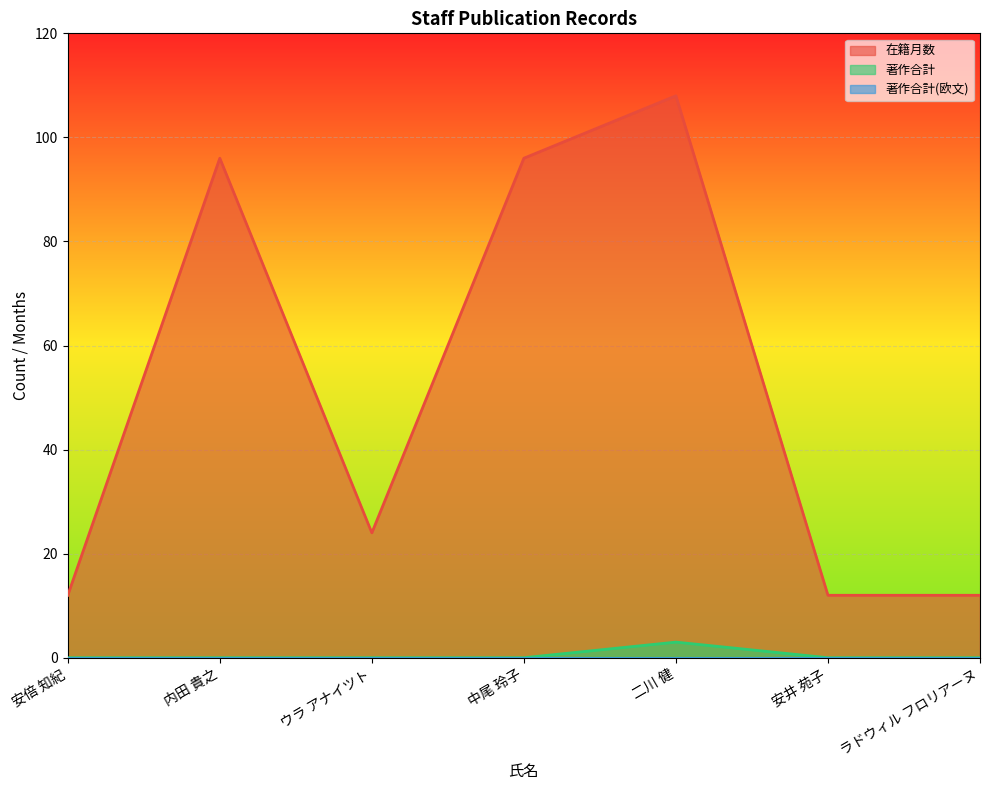

Rank the series by their average value, from lowest to highest.

著作合計, 在籍月数